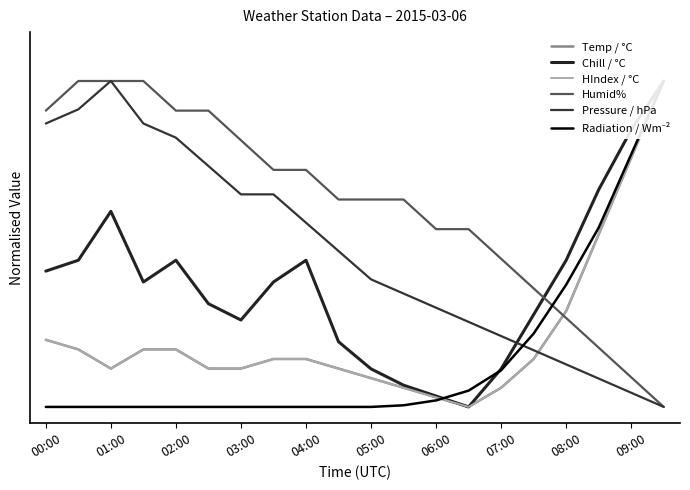

What are all the series names shown in the legend?

Temp / °C, Chill / °C, HIndex / °C, Humid%, Pressure / hPa, Radiation / Wm⁻²